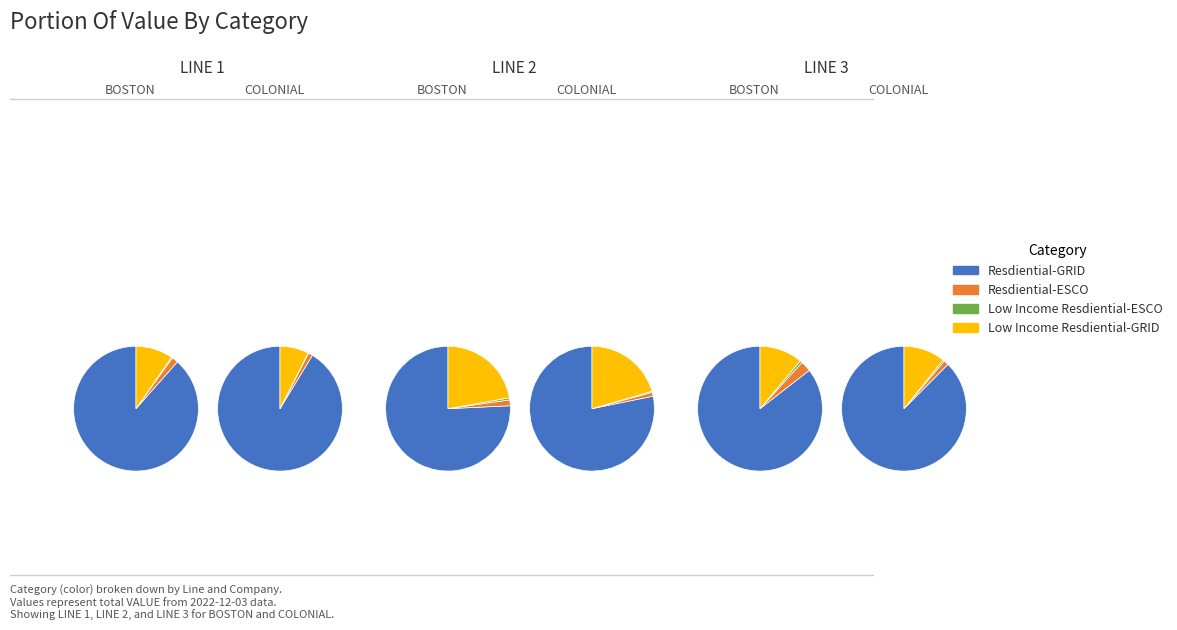

The 2 slice represents 21% of the pie. True or false?

False